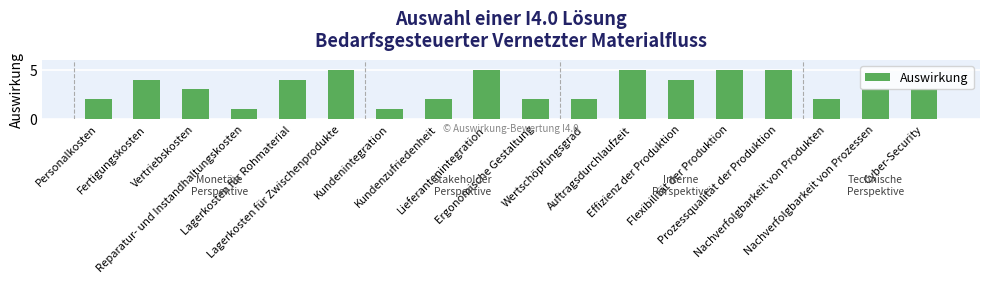

What is the difference between the maximum and minimum values?

4